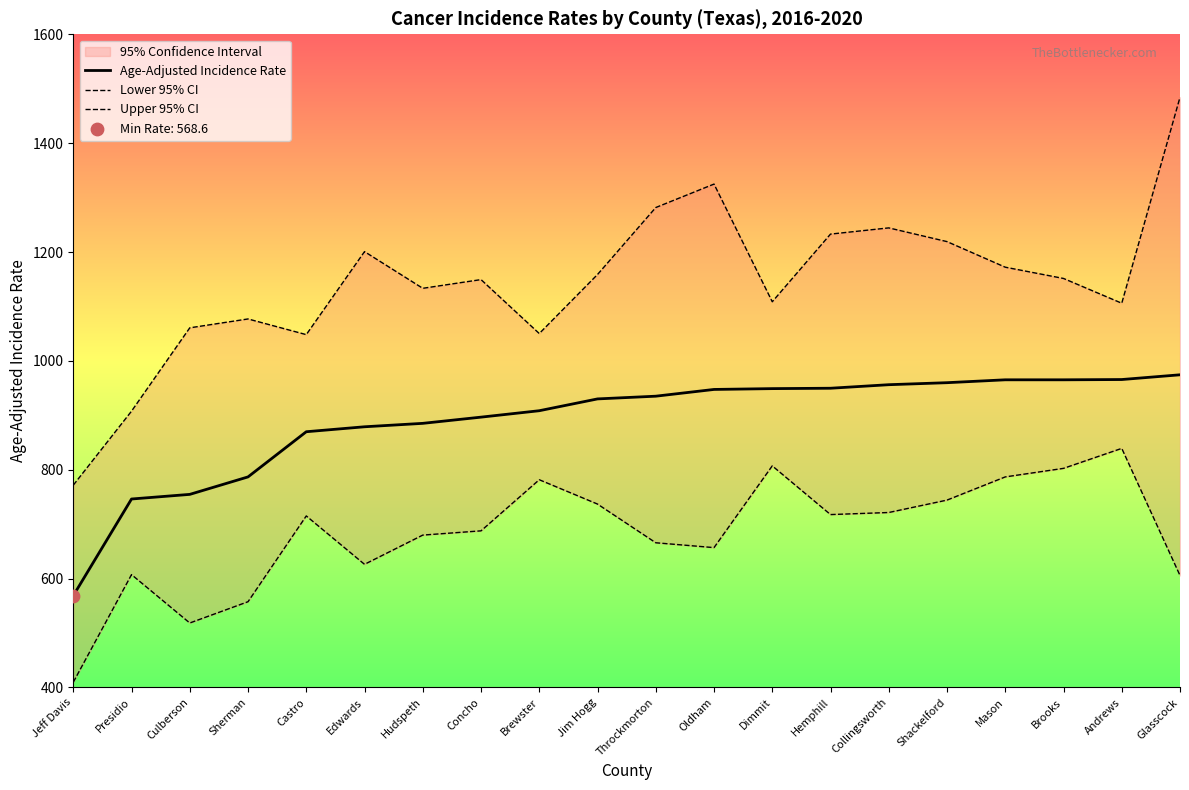

Which series has the widest spread of Y values?

Upper 95% CI